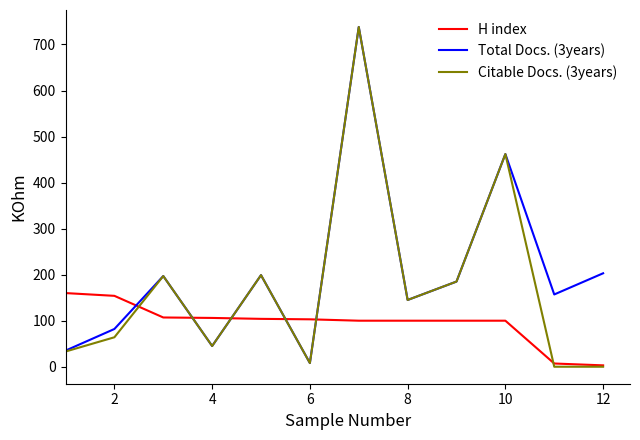

True or false: Total Docs. (3years) and H index intersect in this chart.

True